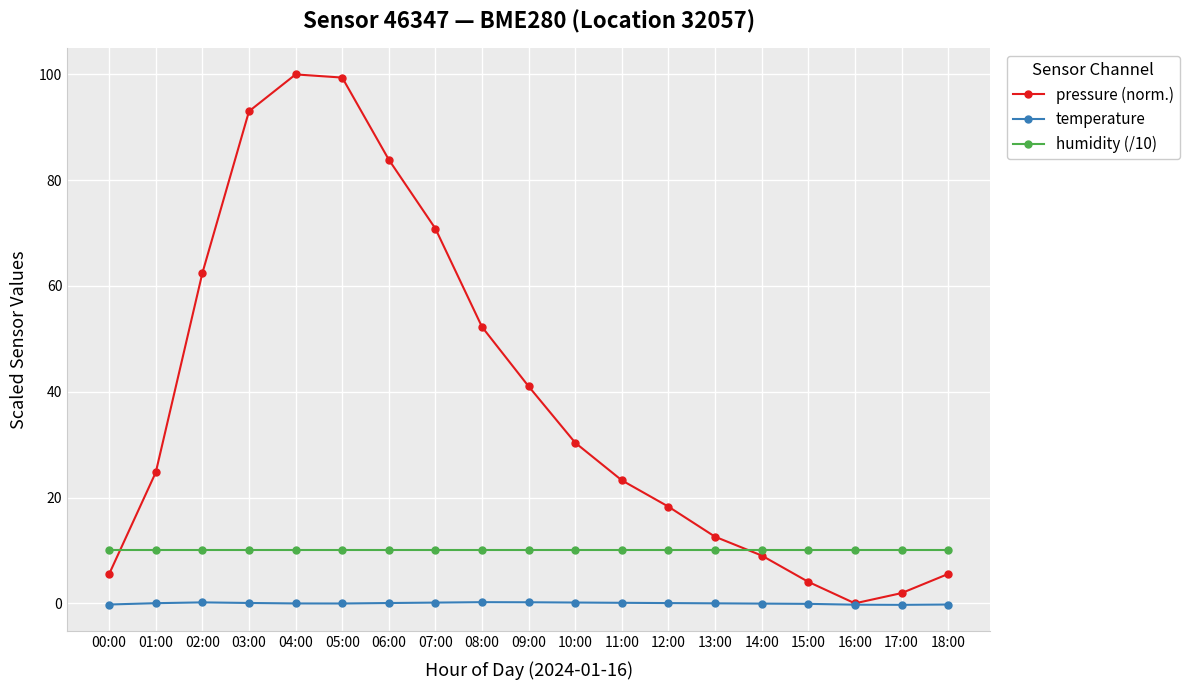

What position from the left is 16:00?

17